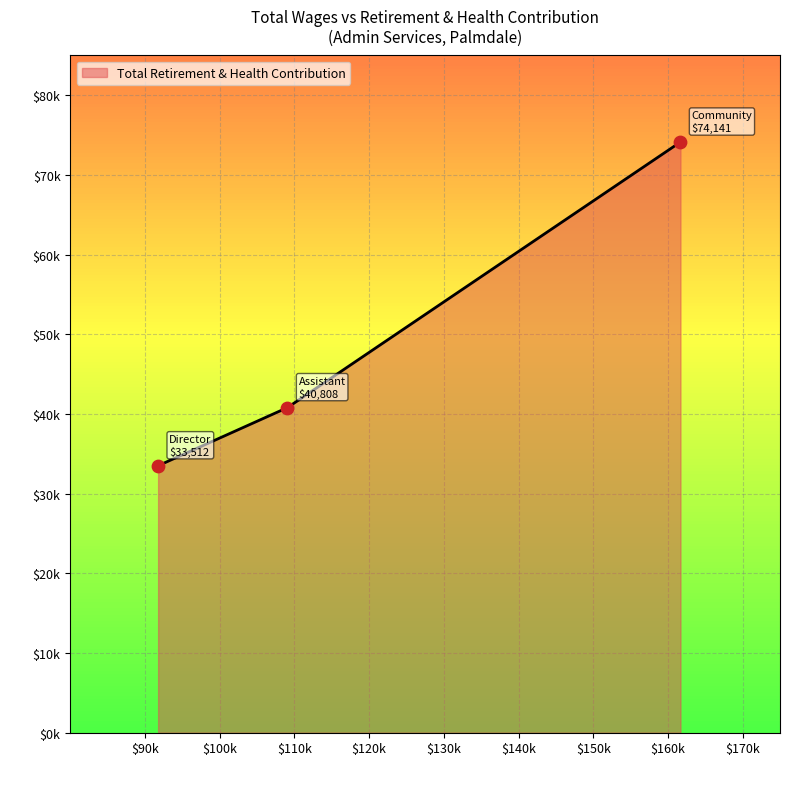

Does the chart have visible grid lines?

Yes